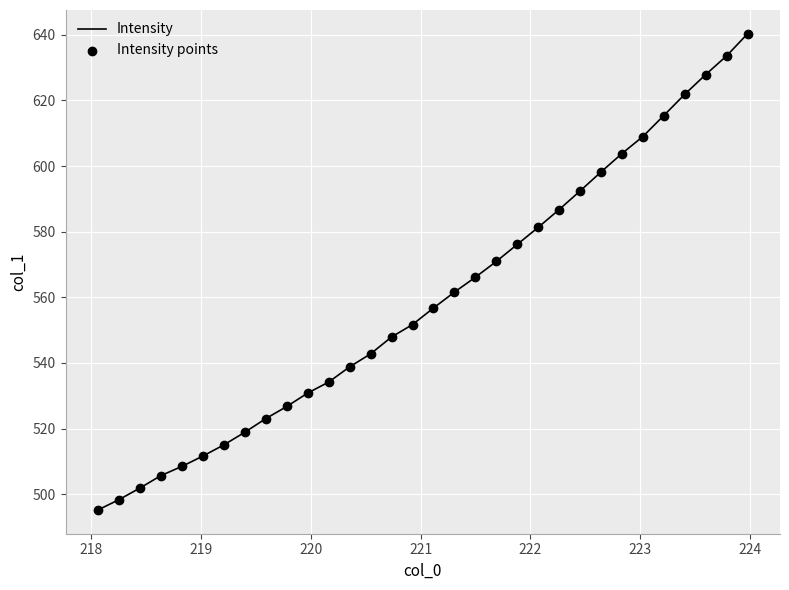

What is the minimum value shown in the chart?

495.2